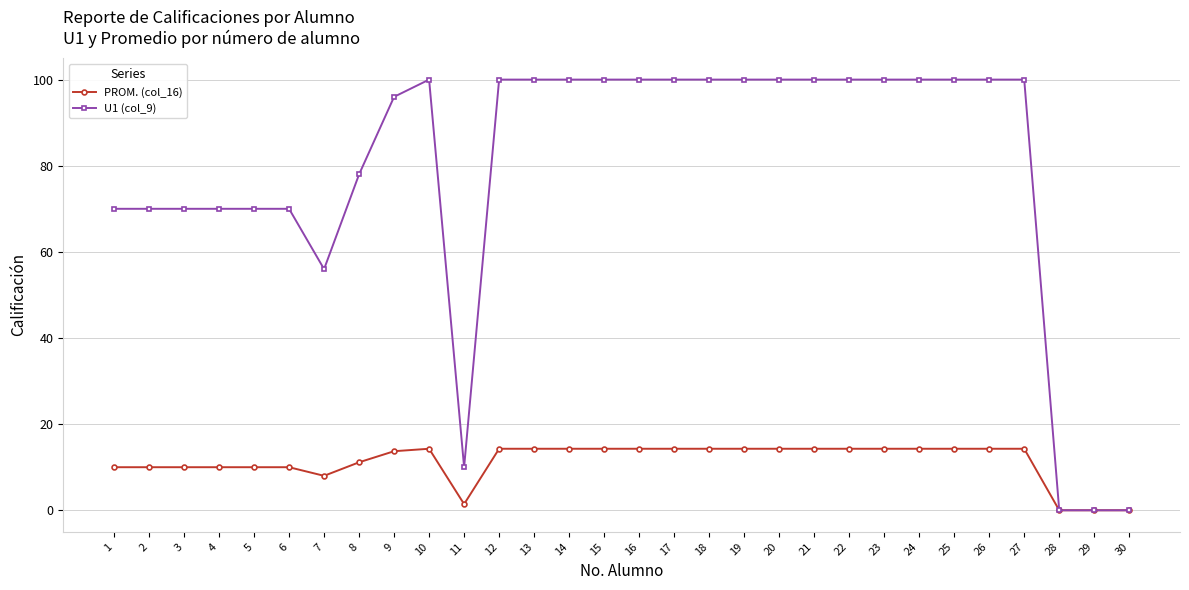

Is it true that U1 (col_9) equals 122.9 at 4?

False